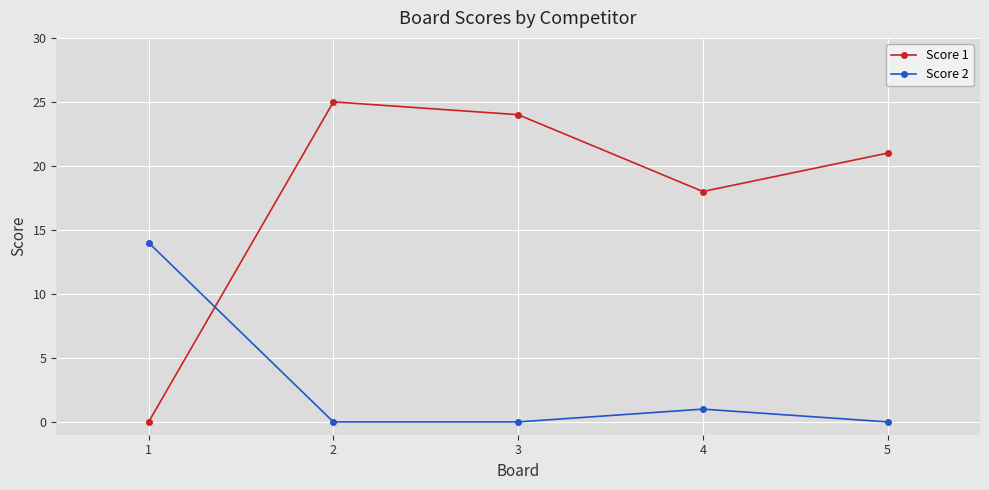

How many interior local peaks does the Score 2 series have?

1